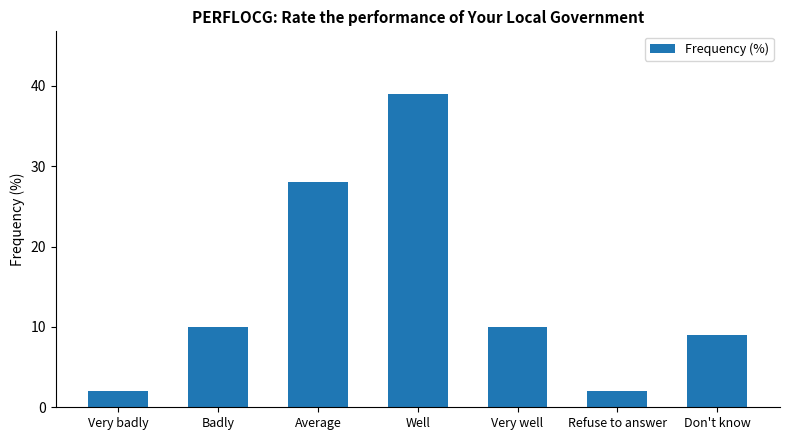

Which category has the highest value across all series?

Well